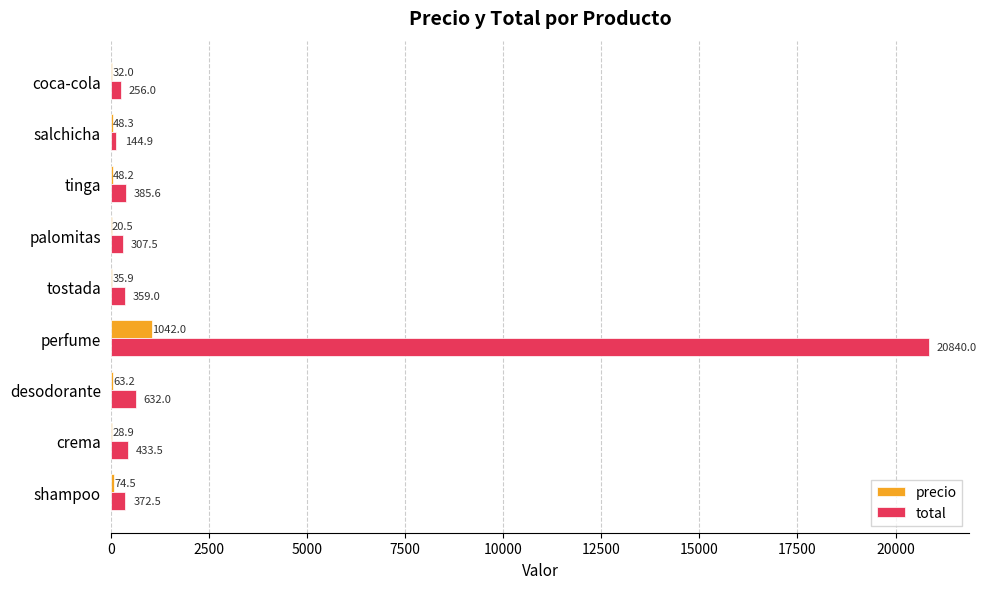

Is it true that precio equals 20.5 at palomitas?

True